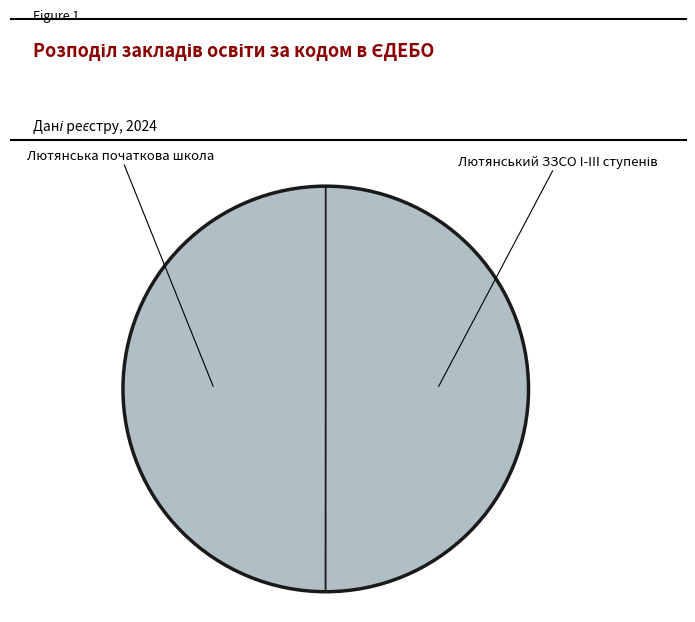

True or false: Лютянська початкова школа accounts for 50% of the total.

True